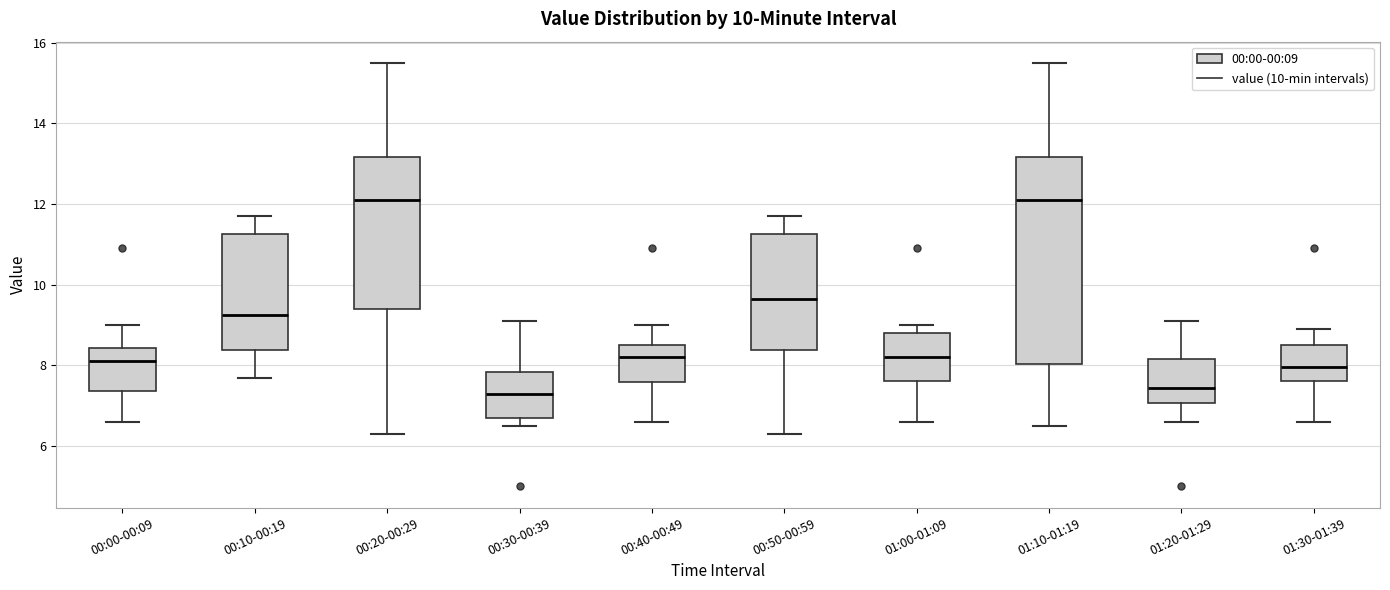

Comparing the boxes themselves (not the whiskers), which one is the tallest?

01:10-01:19